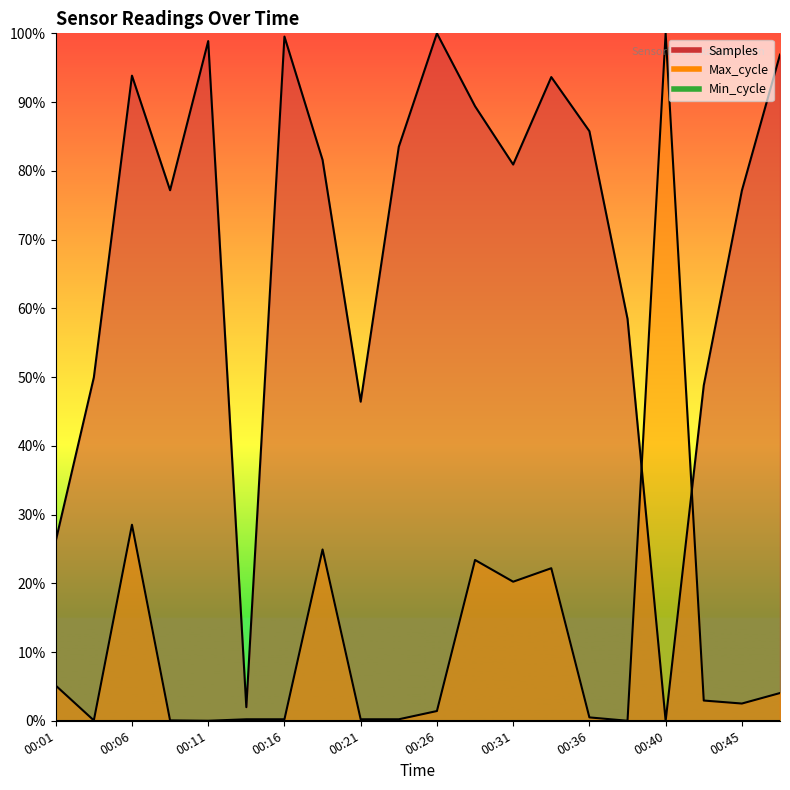

What is the approximate value of Samples at 00:28?

89.4